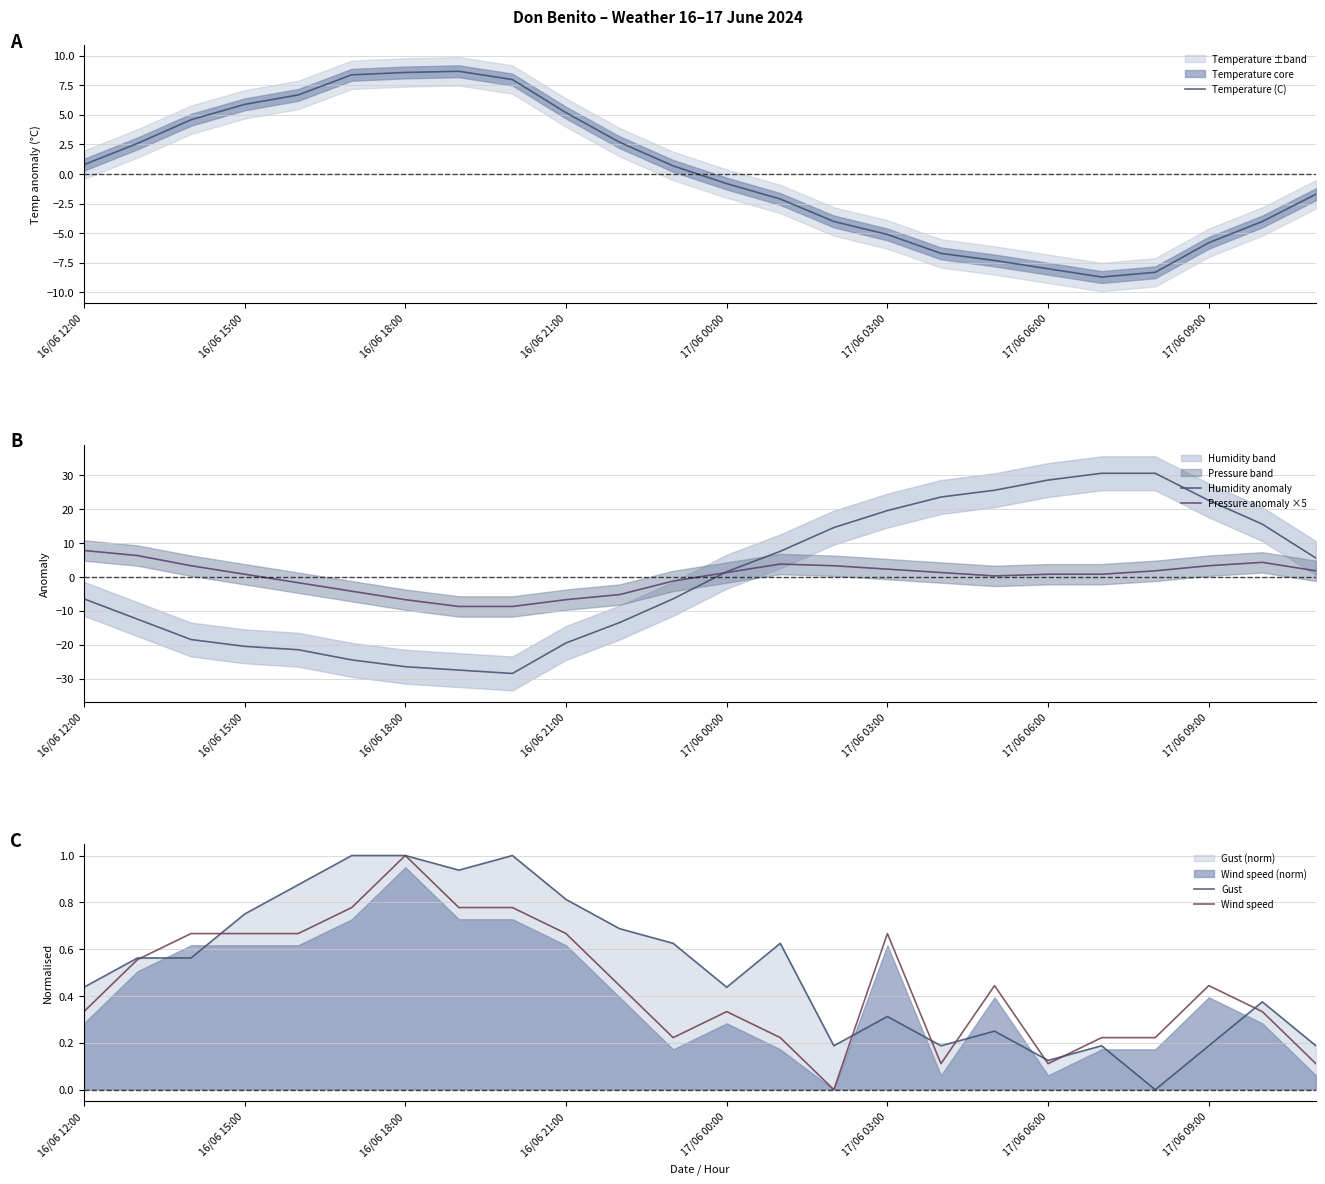

What is the highest value of the Temperature (C) series?

8.7